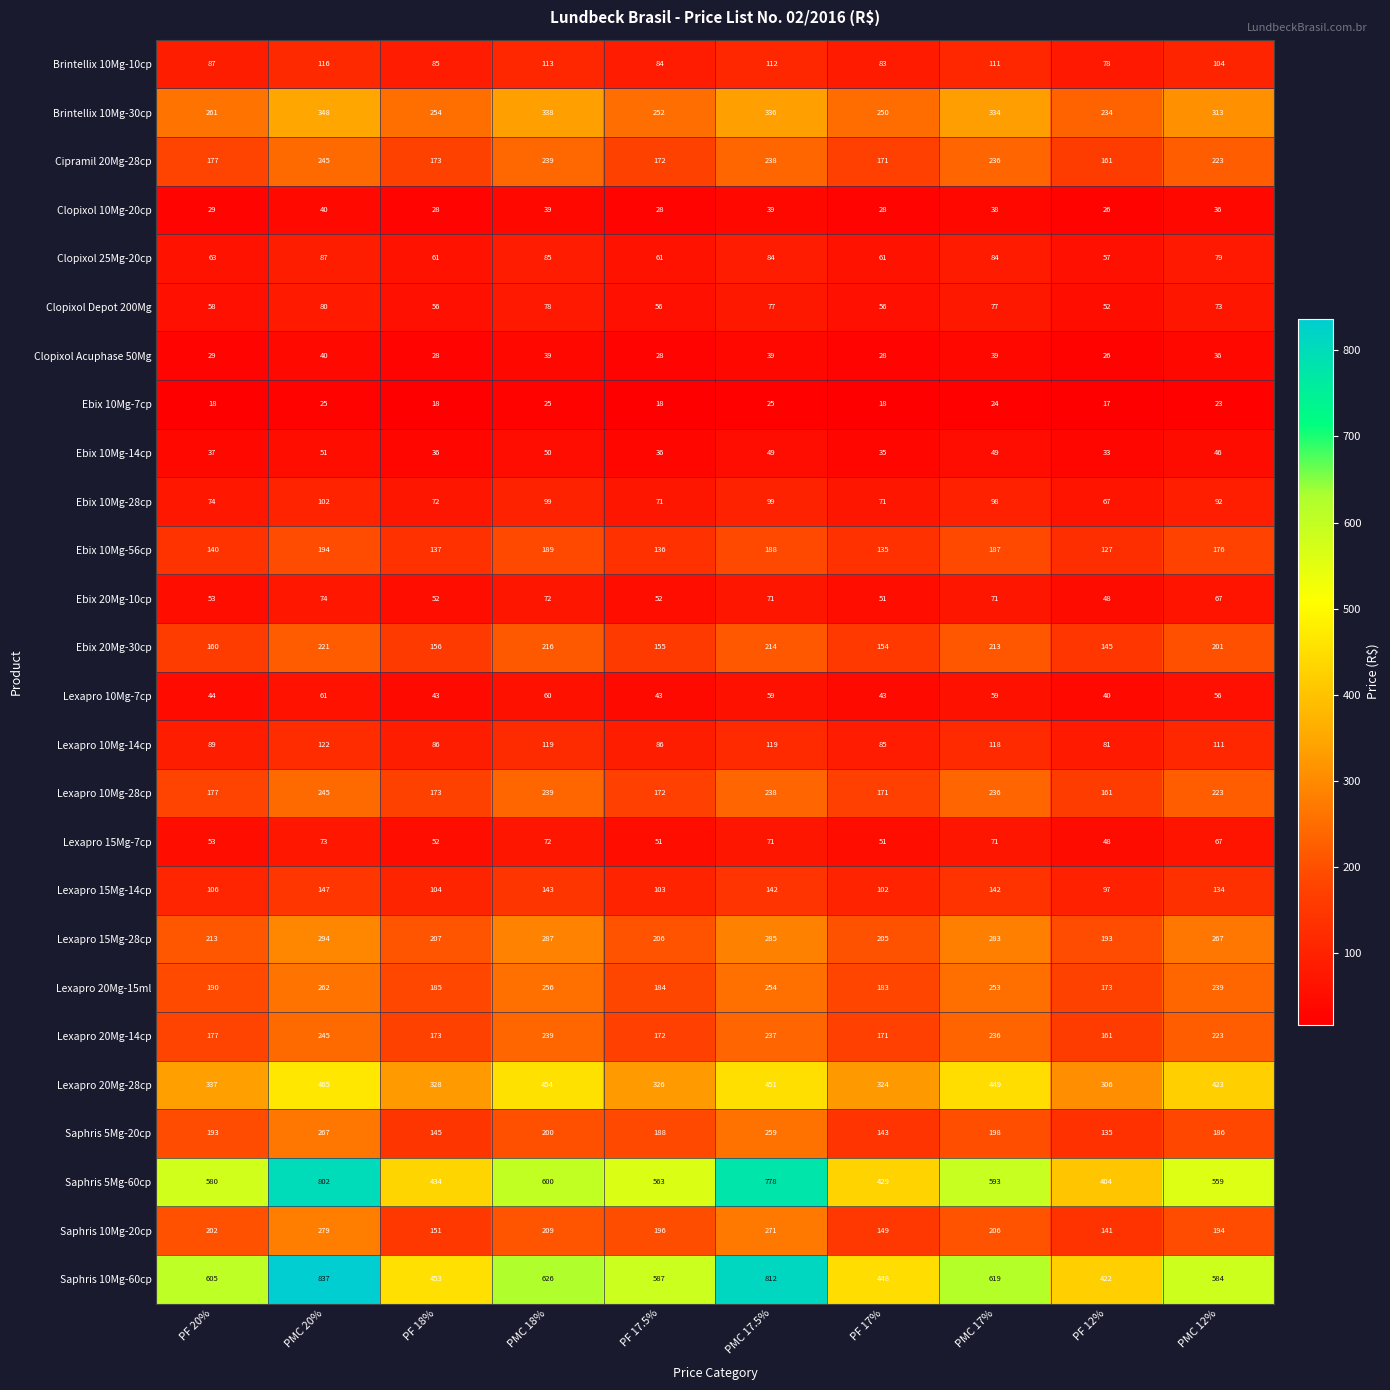

At which category is the sum across all series the highest?

PMC 20%